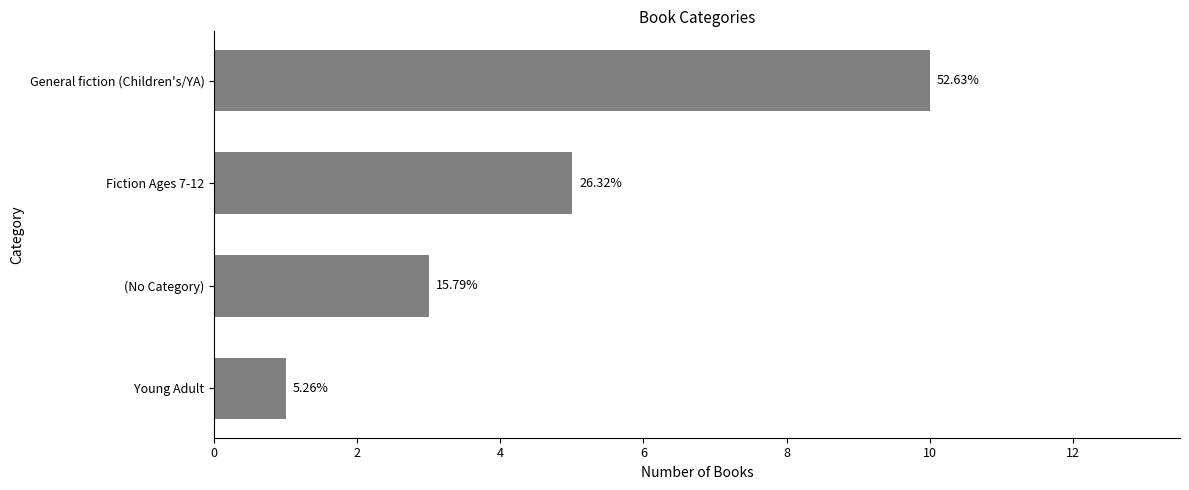

Are the bars grouped side by side (vs. stacked)?

No